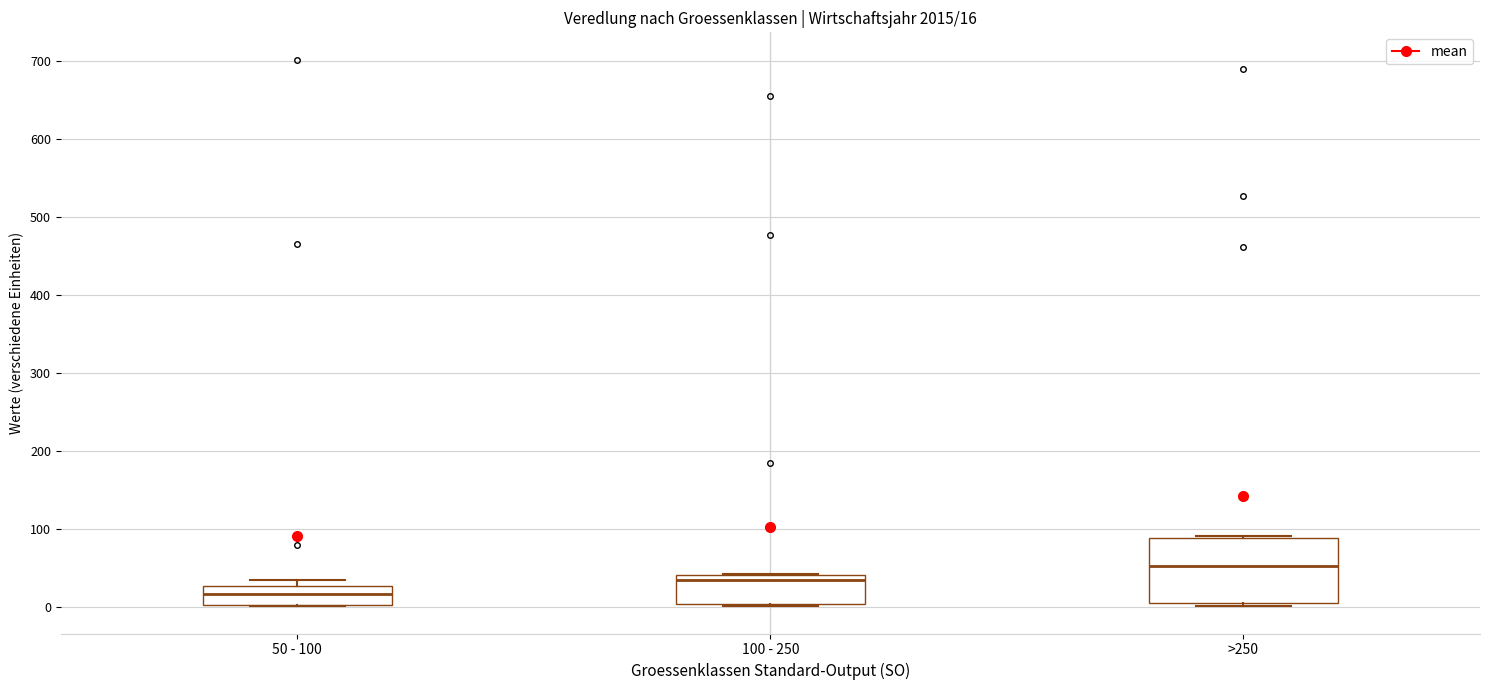

Which box is the tallest, from its lower edge to its upper edge?

>250